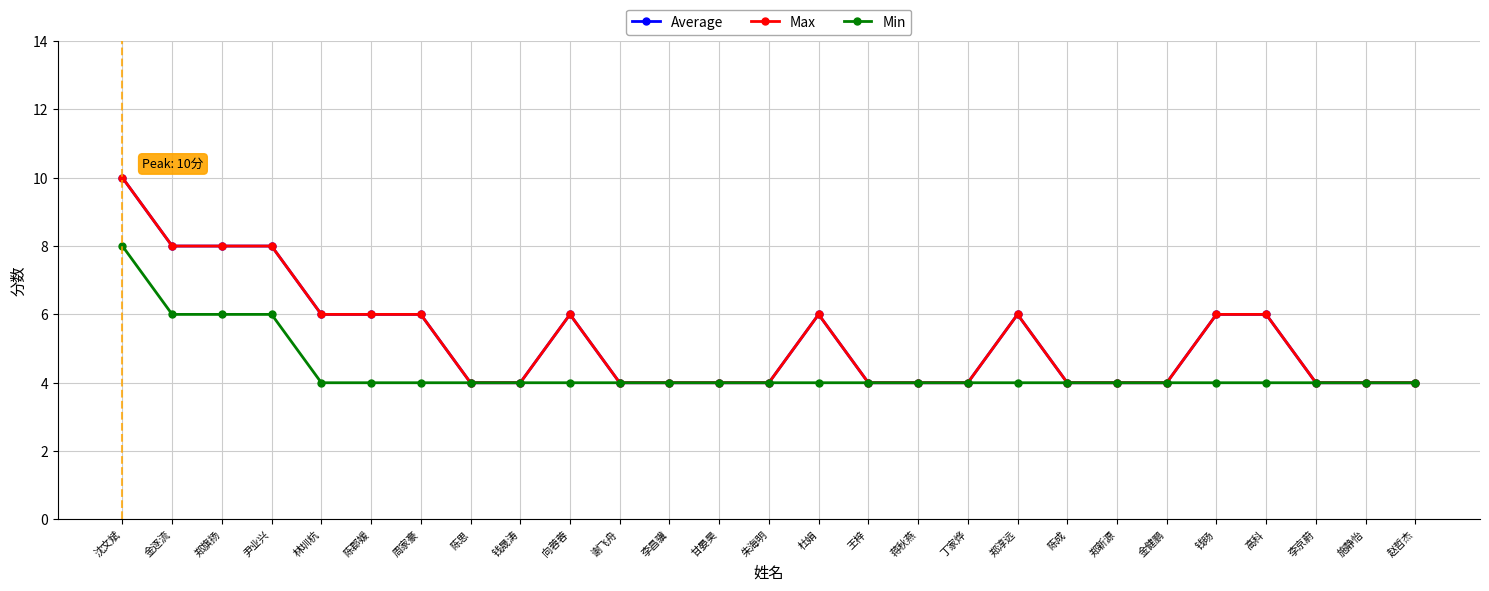

The value of Min at 陈郡媛 is 4. True or false?

True